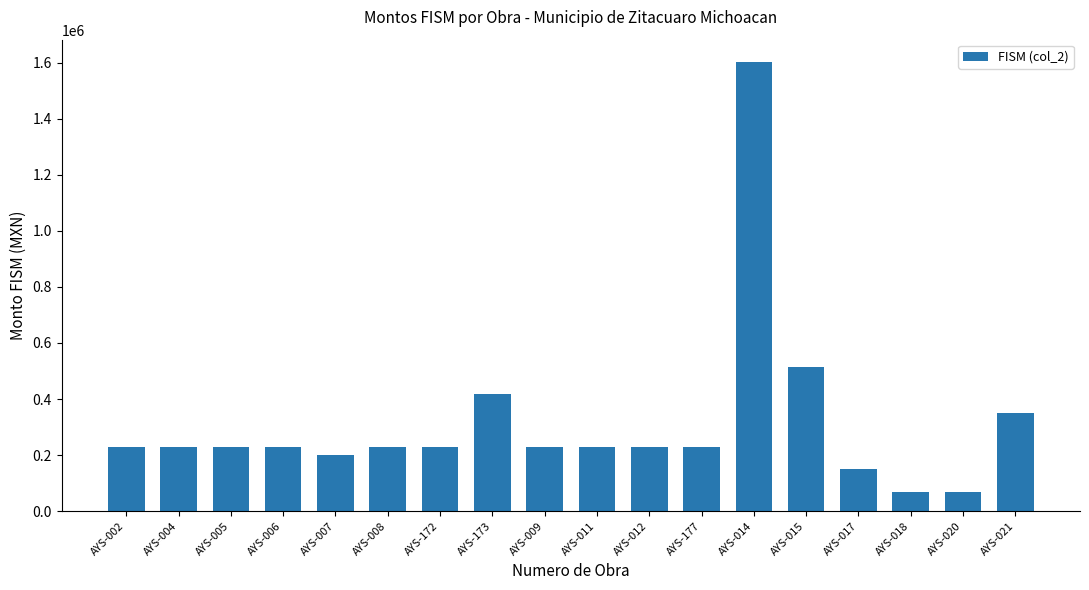

Reading left to right, transcribe all the data shown in this chart.

230000	230000	230000	230000	200000	230000	230000	417529	230000	230000	230000	230000	1601717	515000	150000	70000	70000	350000